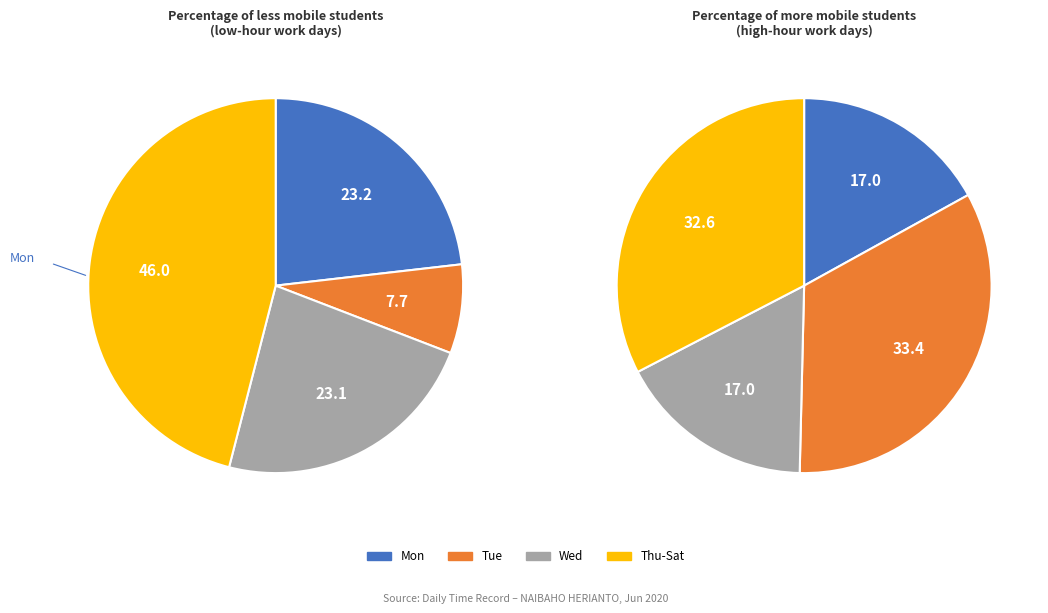

True or false: Mon accounts for 59% of the total.

False